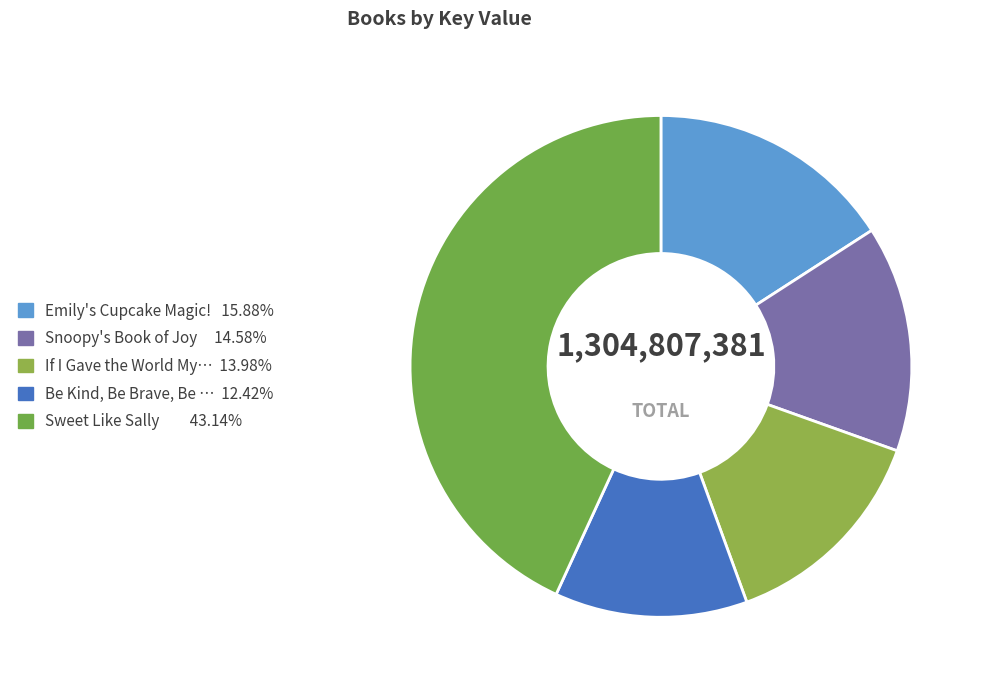

How many segments does this pie chart have?

5